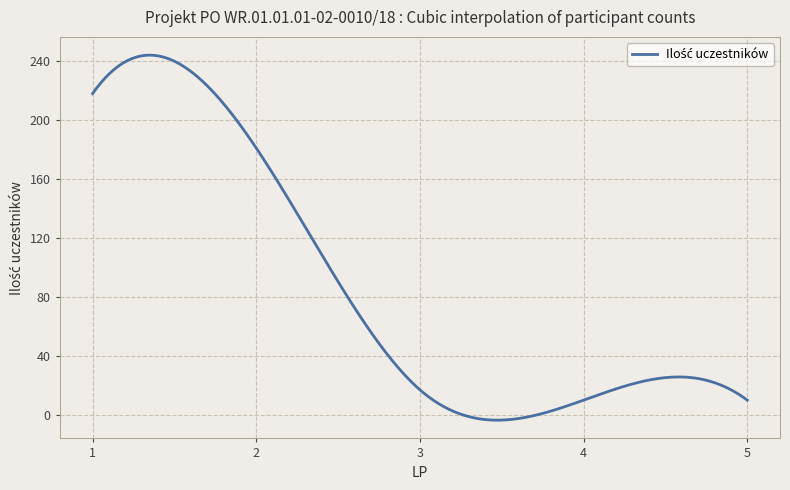

What is the difference between the maximum and minimum values?

247.6